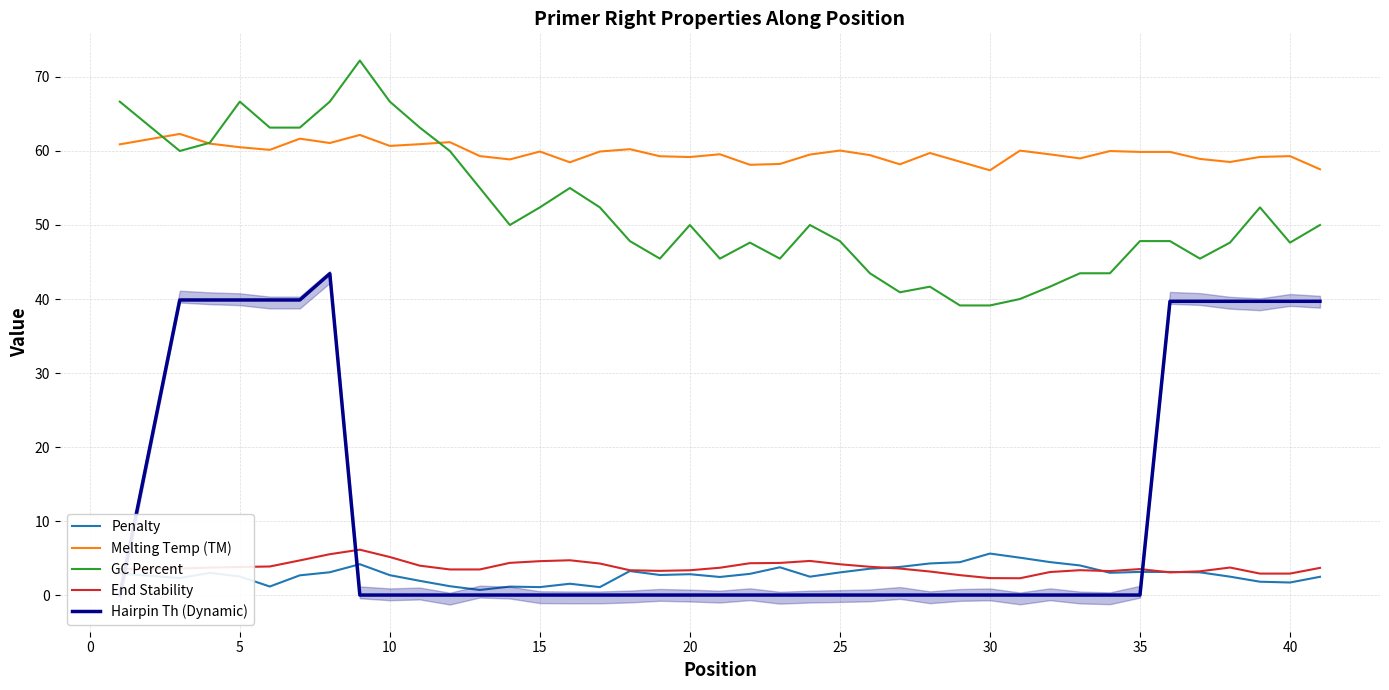

What is the maximum value for Melting Temp (TM)?

62.3